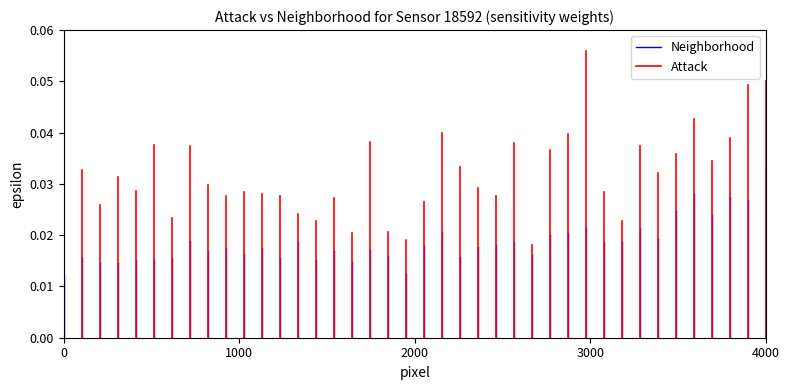

List the labels in order of Attack value, largest first.

0, 0